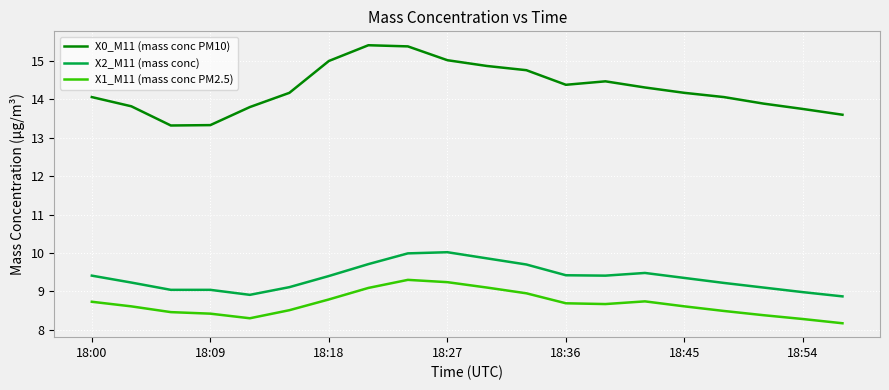

What is the highest value of the X2_M11 (mass conc) series?

10.0